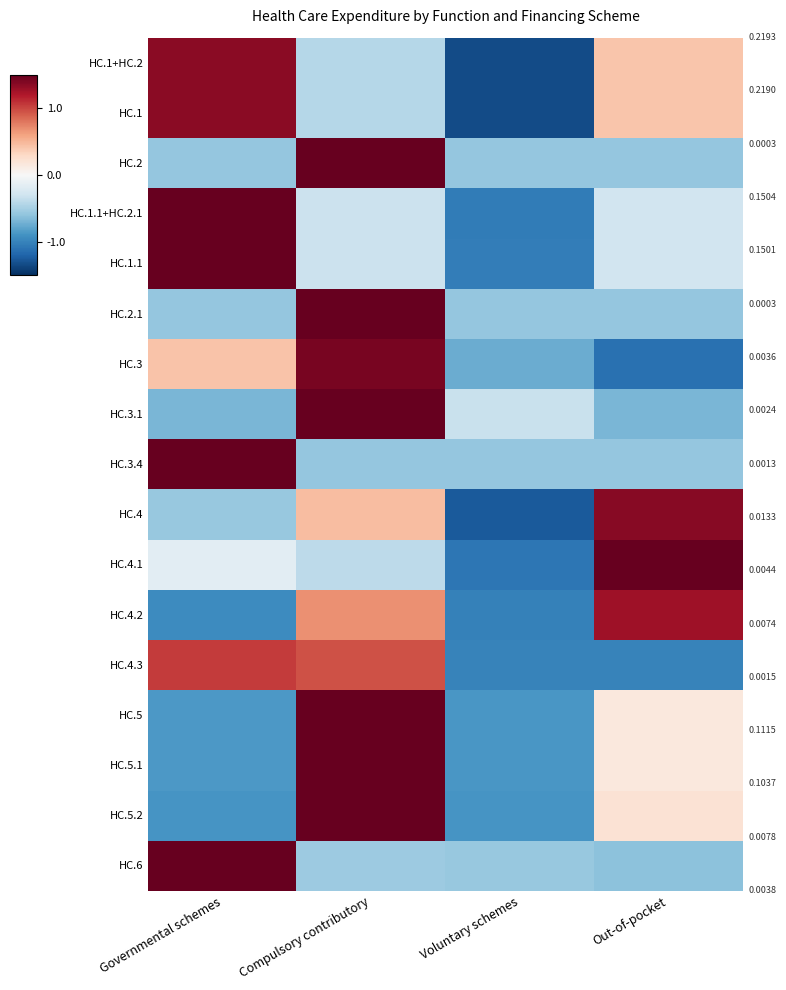

List the series in order of their peak value, lowest first.

HC.4.3, HC.4.2, HC.1+HC.2, HC.1, HC.4, HC.3, HC.5.2, HC.5, HC.5.1, HC.4.1, HC.1.1+HC.2.1, HC.1.1, HC.3.1, HC.6, HC.3.4, HC.2, HC.2.1